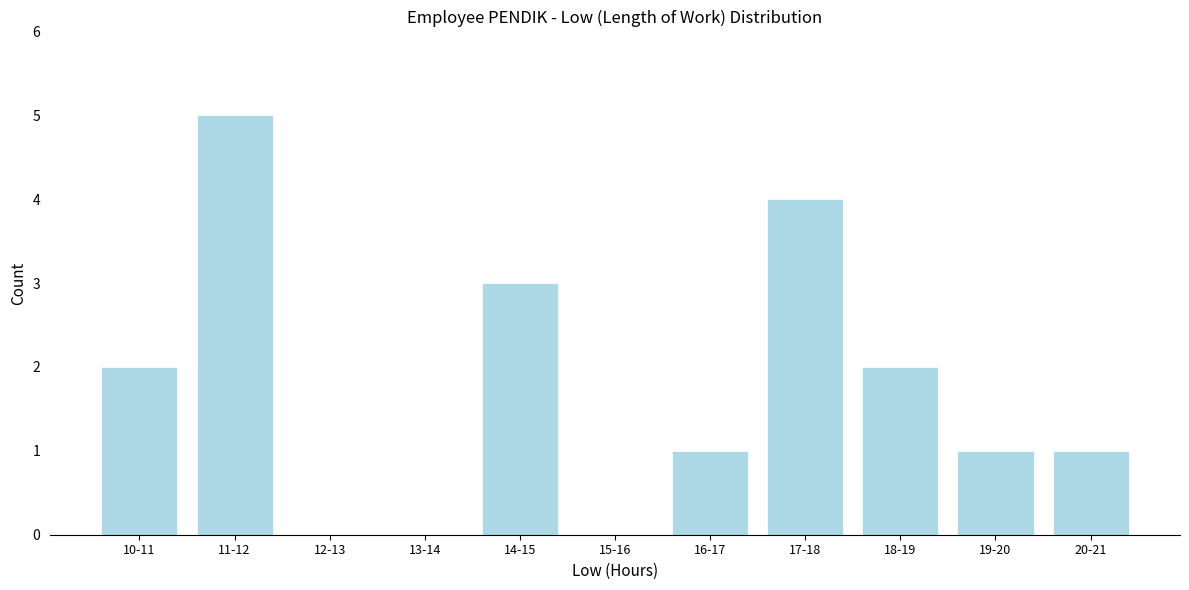

Reading left to right, what are all the values shown in this chart?

10-11=2	11-12=5	12-13=0	13-14=0	14-15=3	15-16=0	16-17=1	17-18=4	18-19=2	19-20=1	20-21=1